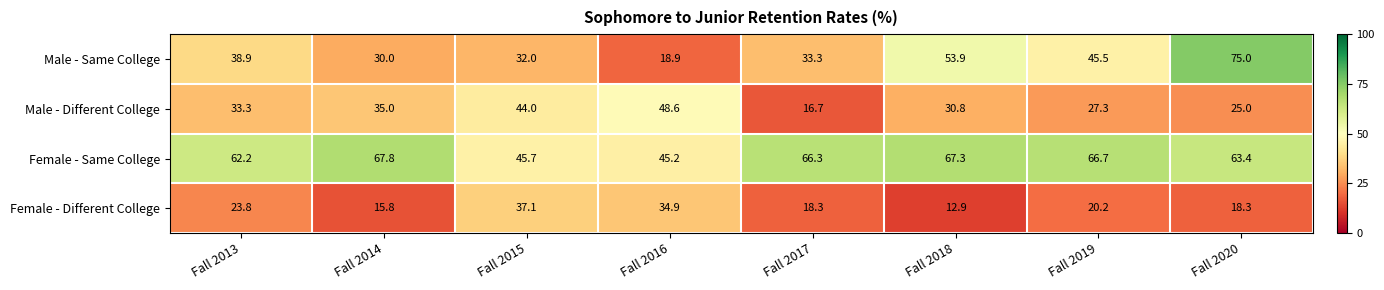

Rank the series by their average value, from highest to lowest.

Female - Same College, Male - Same College, Male - Different College, Female - Different College